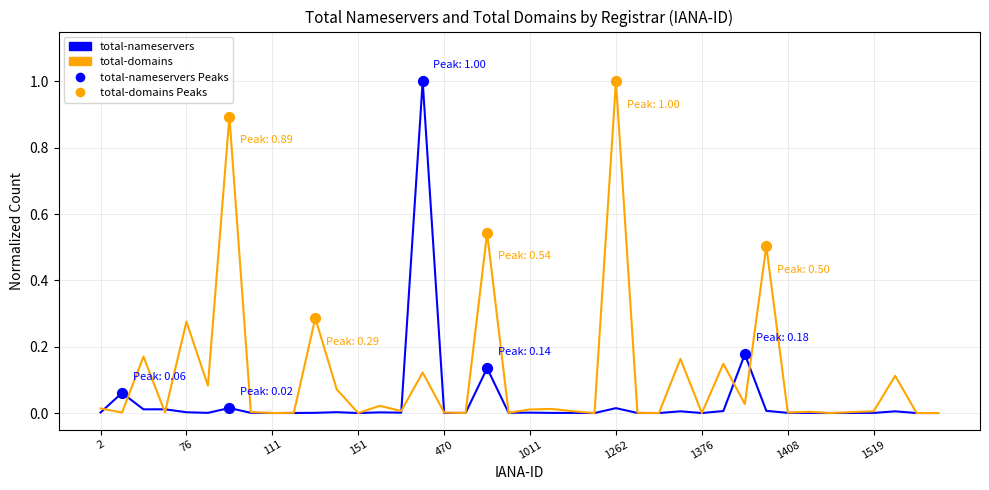

Which series has the largest total across all categories?

total-domains